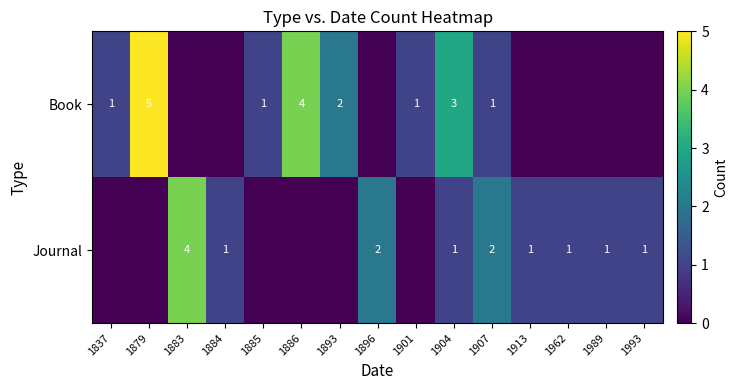

True or false: Book has a value of 1 at 1885.

True